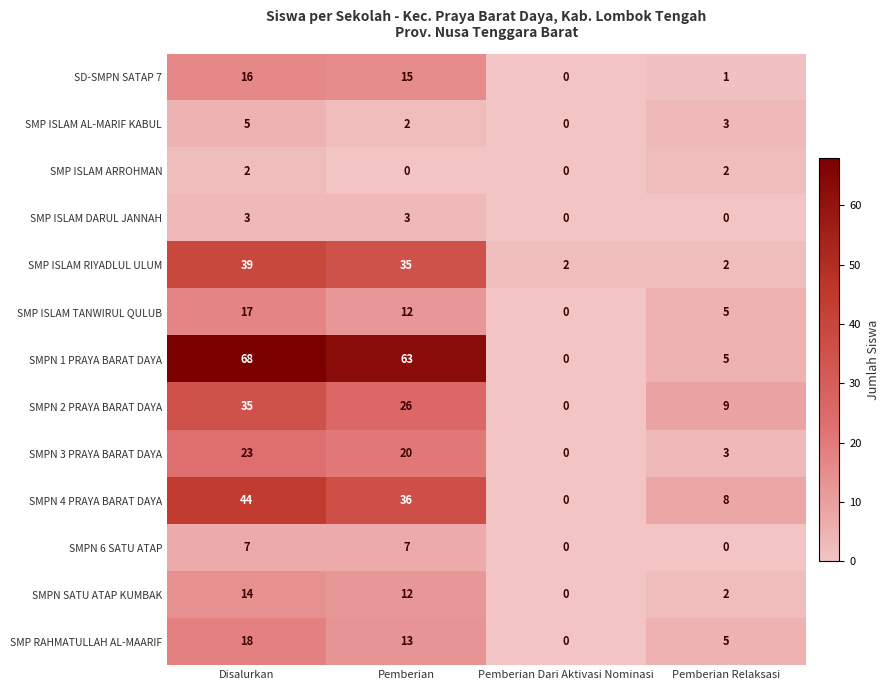

What is the sum of all SMP ISLAM AL-MARIF KABUL values?

10